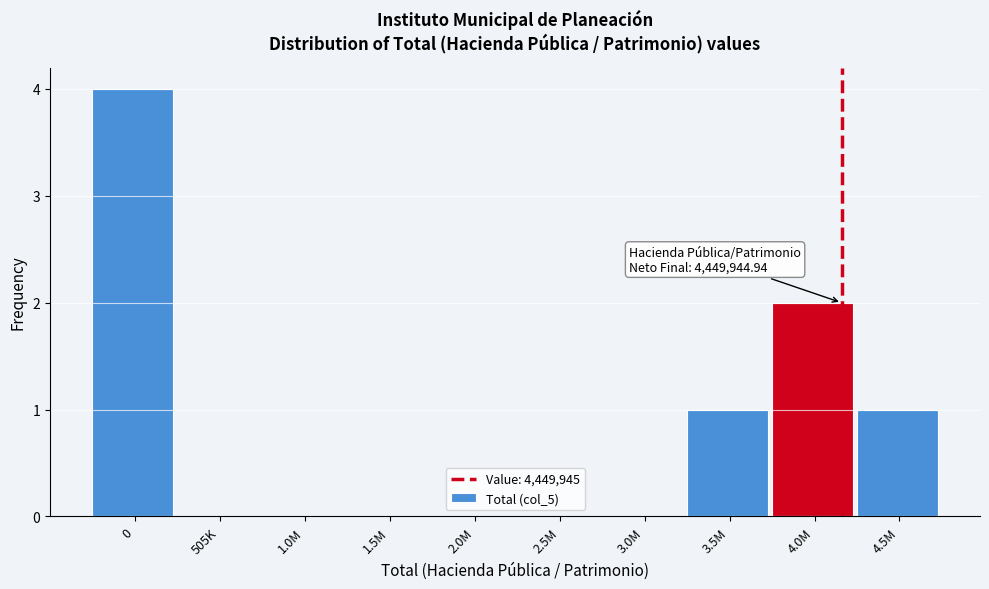

Reading left to right, extract all data points from this chart.

0=4	505K=0	1.0M=0	1.5M=0	2.0M=0	2.5M=0	3.0M=0	3.5M=1	4.0M=2	4.5M=1